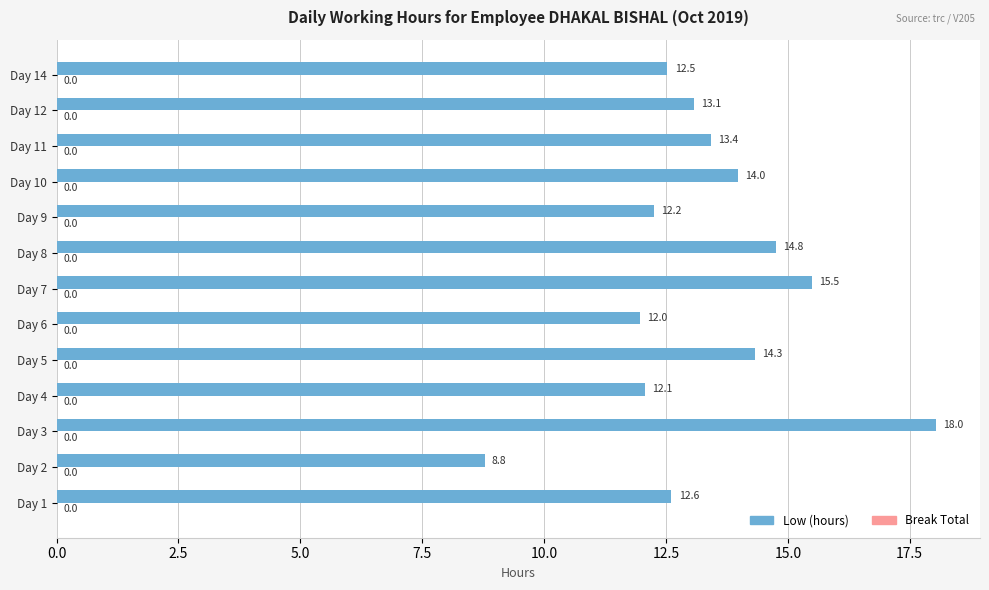

Between Day 7 and Day 8, which is larger?

Day 7